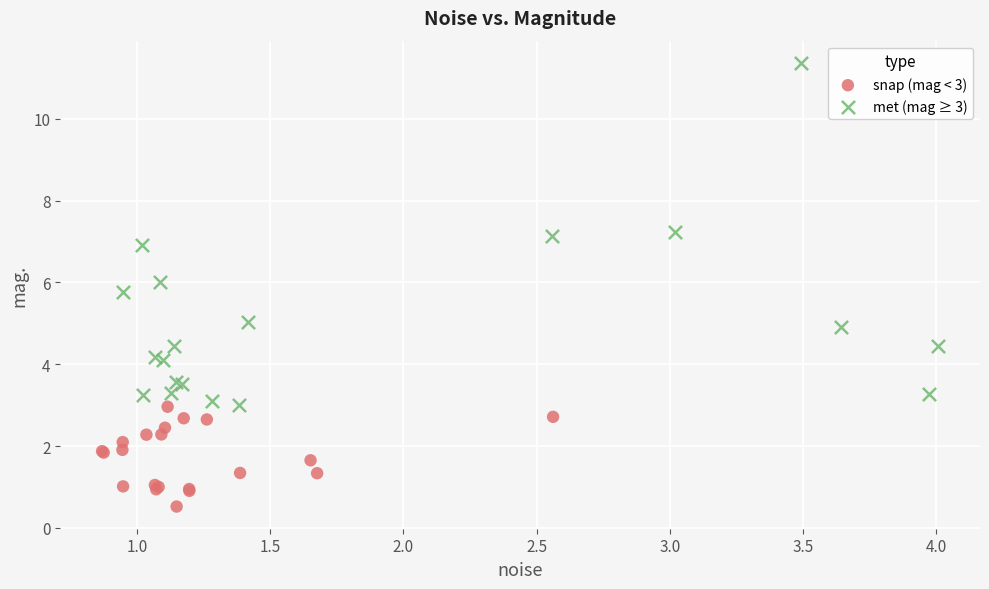

Which series contains the highest Y value?

met (mag ≥ 3)